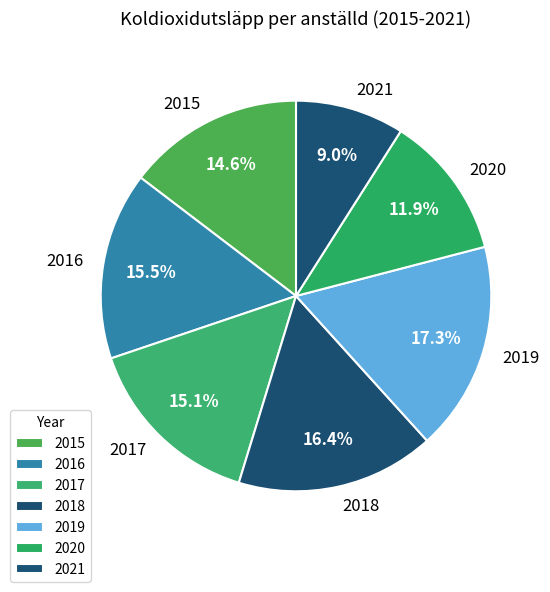

Combined, what portion of the pie is 2018 and 2020?

28.4%